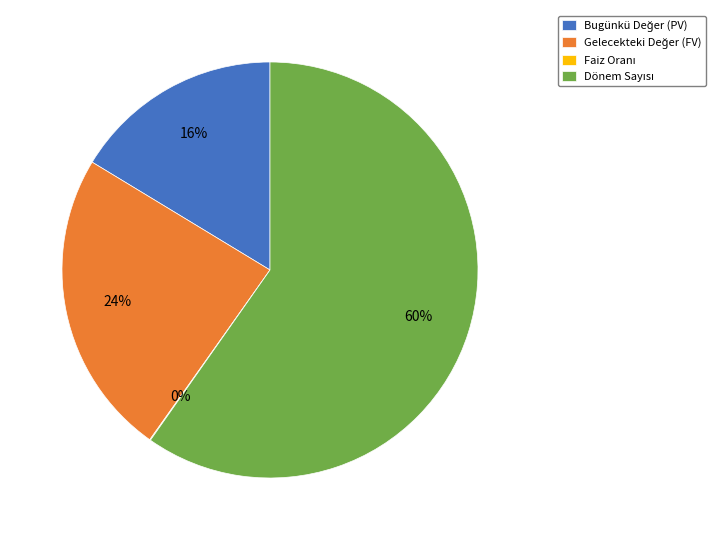

Does any single category account for the majority?

Yes